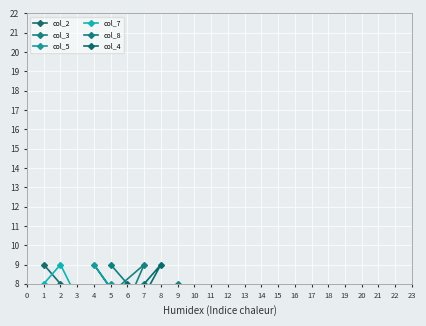

True or false: col_2 and col_7 cross at least once.

True